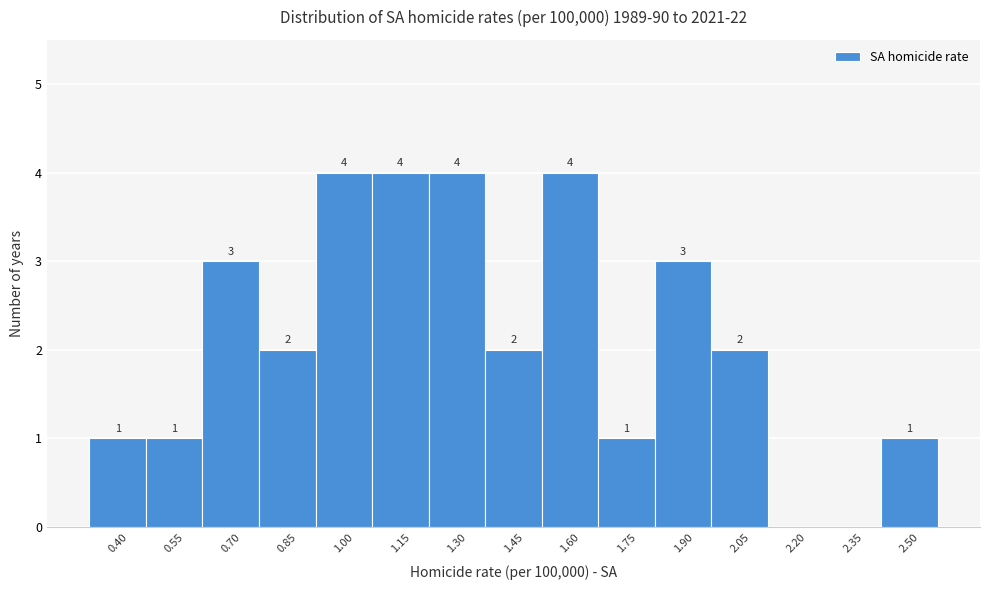

Reading left to right, what are all the values shown in this chart?

0.40=1	0.55=1	0.70=3	0.85=2	1.00=4	1.15=4	1.30=4	1.45=2	1.60=4	1.75=1	1.90=3	2.05=2	2.20=0	2.35=0	2.50=1